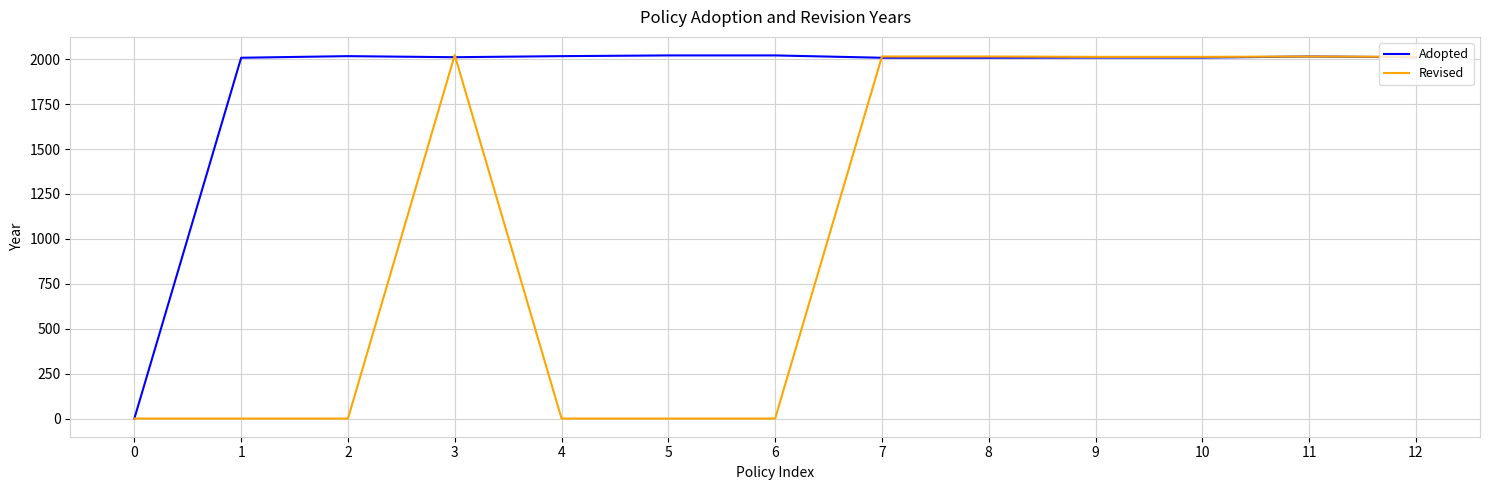

Which series ends up on top after the final intersection of Adopted and Revised?

Revised